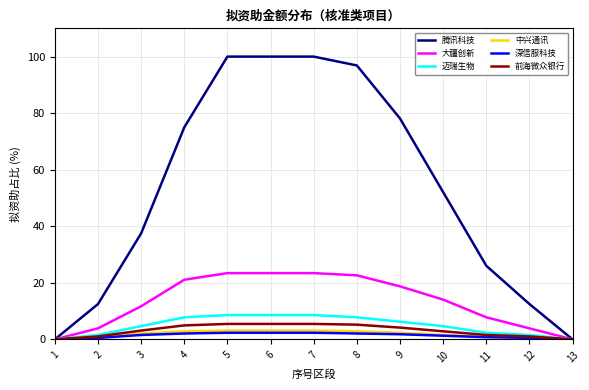

What is the highest value of the 深信服科技 series?

2.3